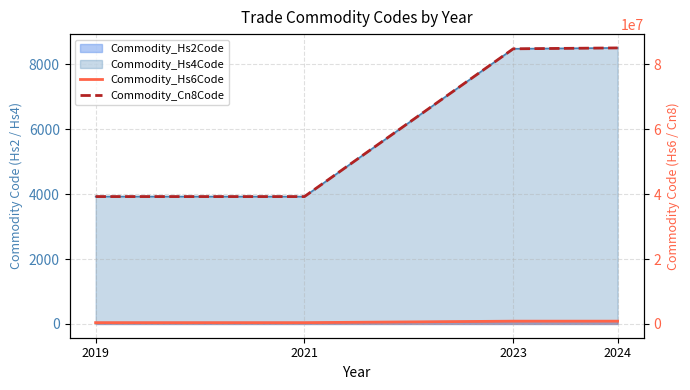

Which series changed the most between 2021 and 2024?

Commodity_Cn8Code